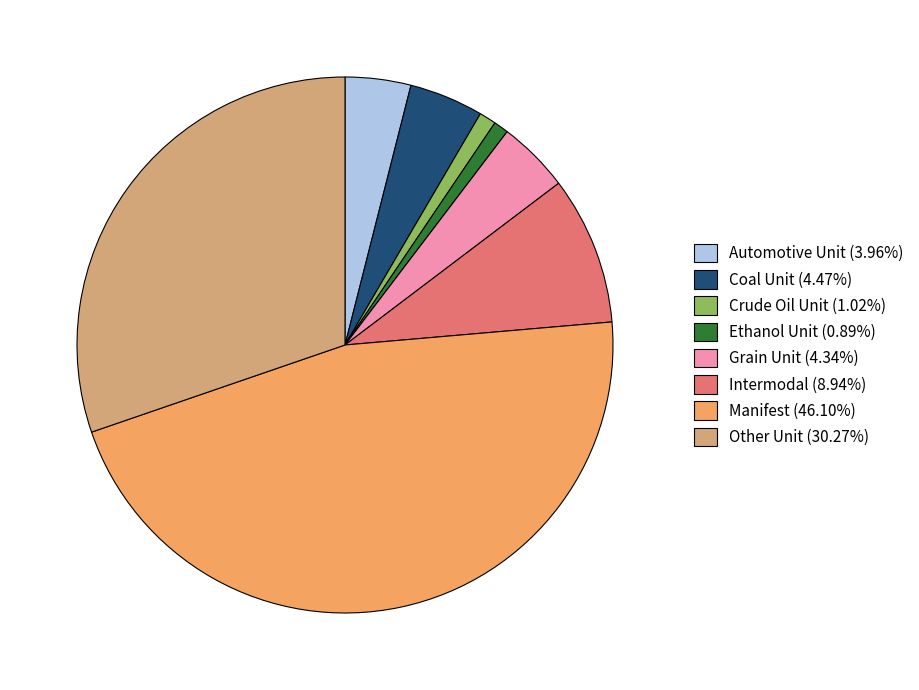

What is the largest slice in the pie chart?

Manifest